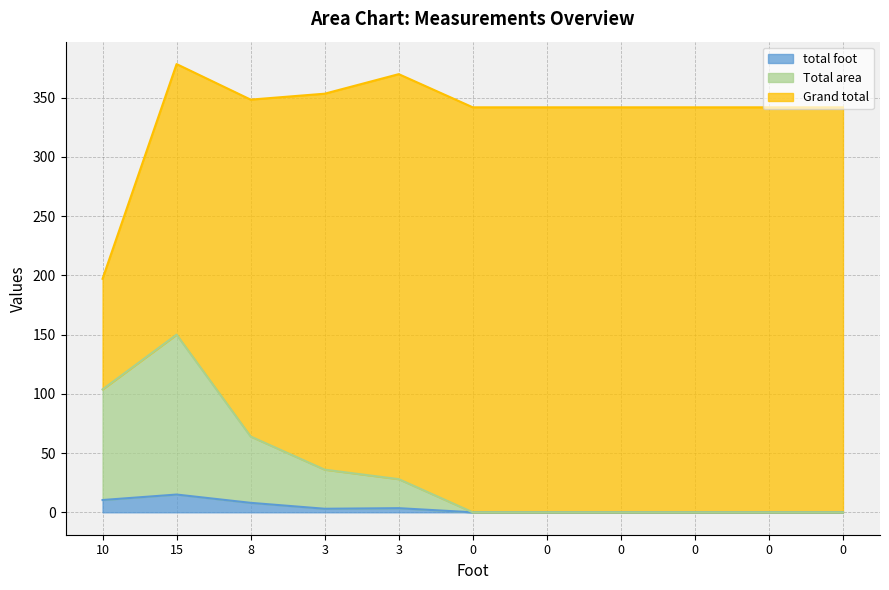

Count the Total area values in the range 0 to 64.

9